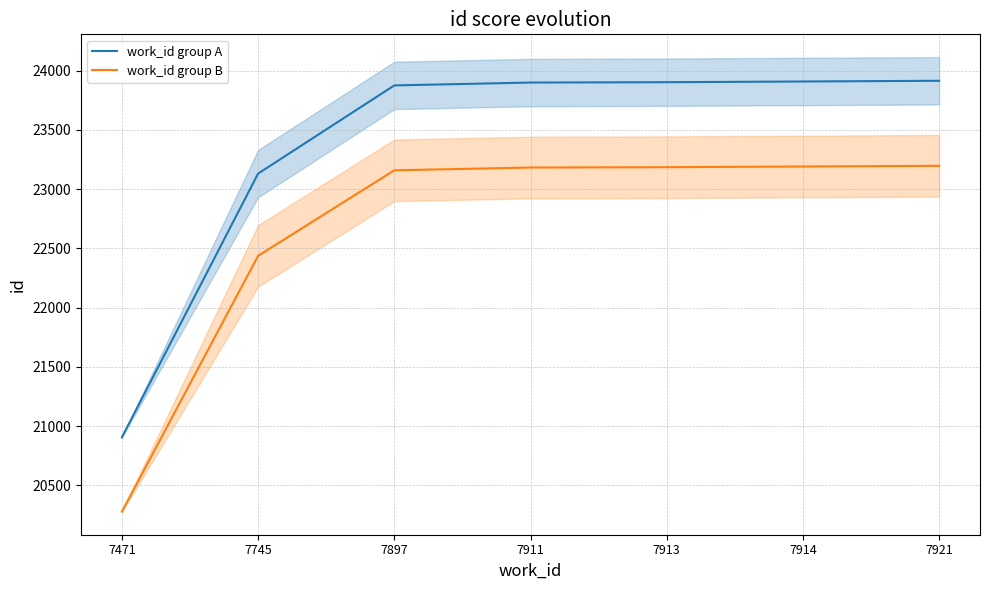

Which series has the largest range (max minus min)?

work_id group A